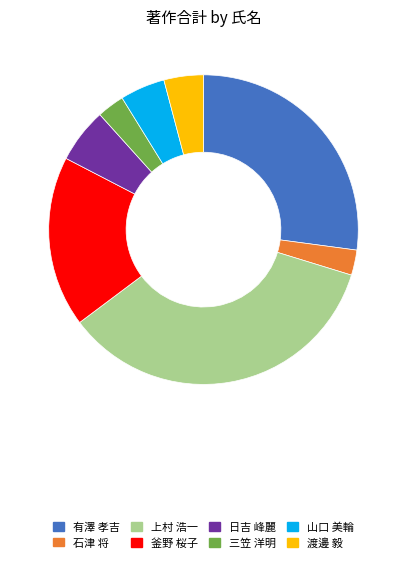

True or false: 三笠 洋明 accounts for 3% of the total.

True